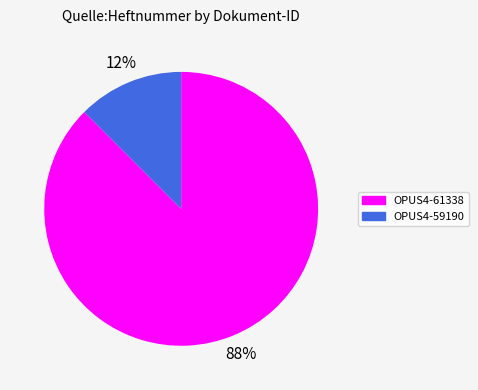

The OPUS4-61338 slice represents 88% of the pie. True or false?

True